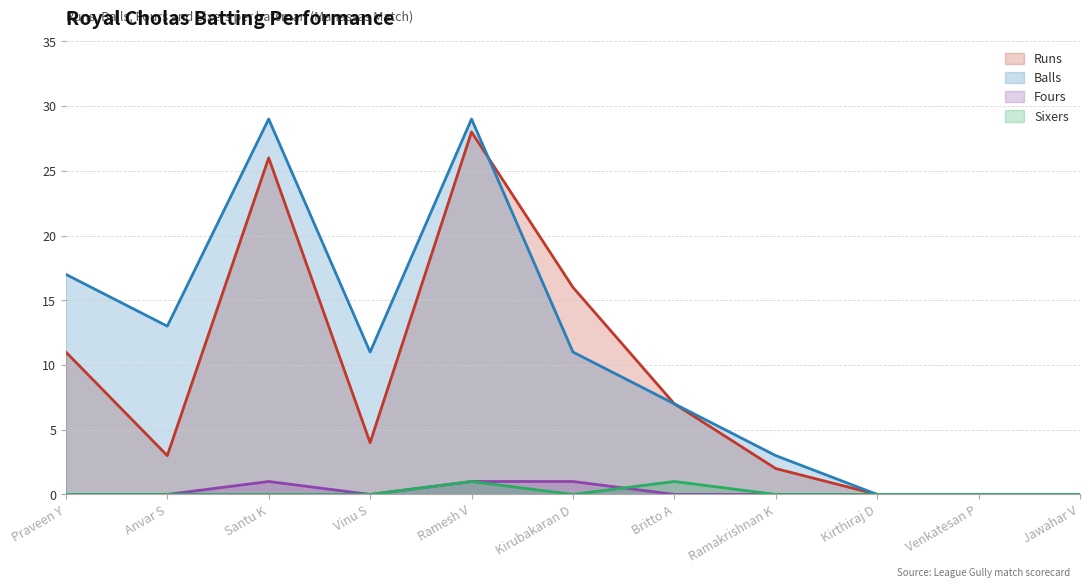

How many values in the Fours series exceed 0?

3